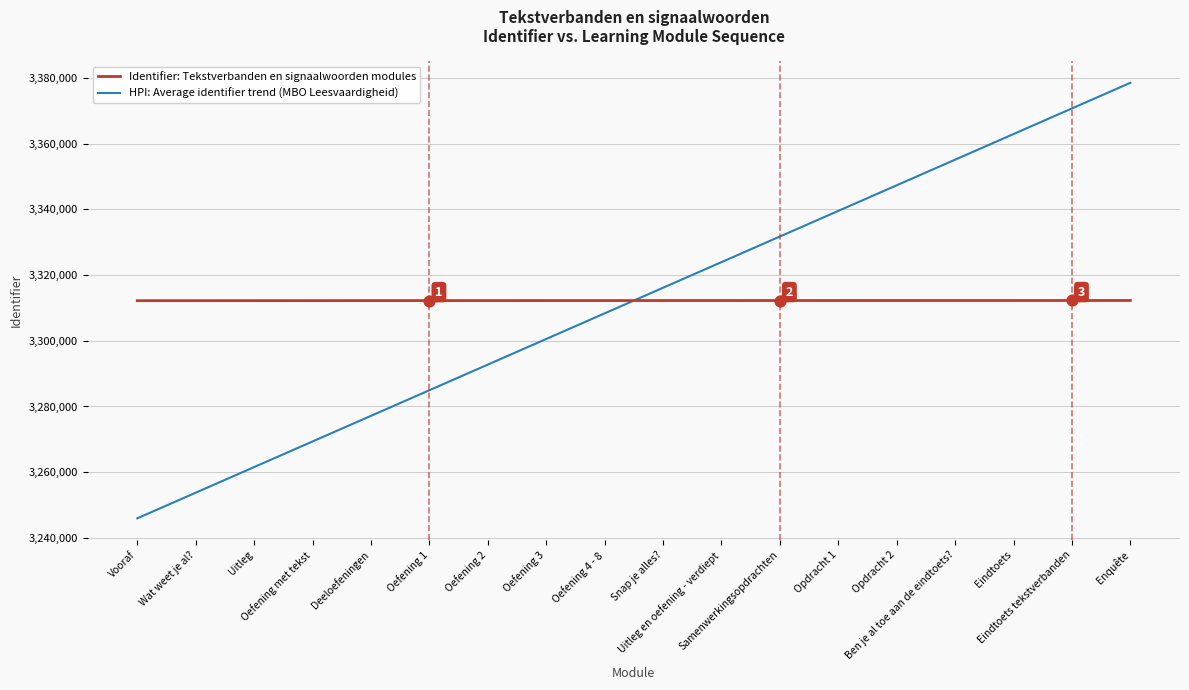

At how many categories does at least one series exceed 3334367?

6